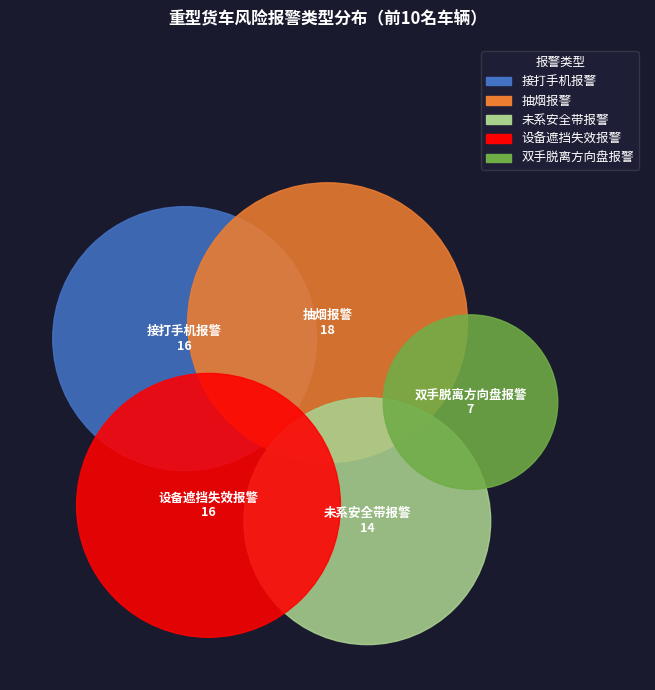

Is there any slice that represents more than half of the pie?

No